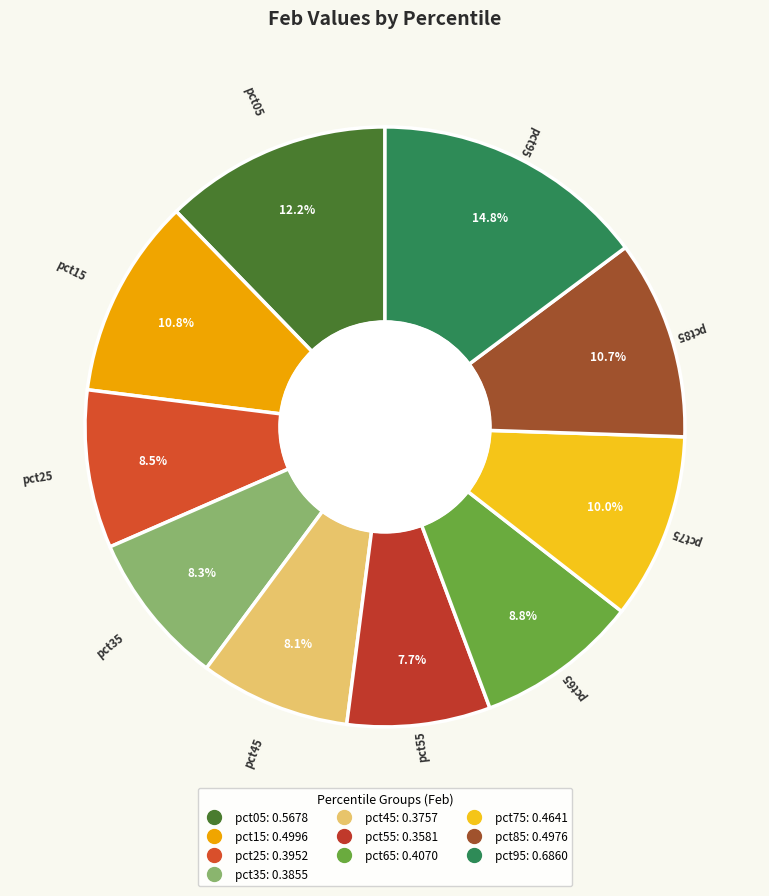

True or false: pct75 accounts for 10% of the total.

True